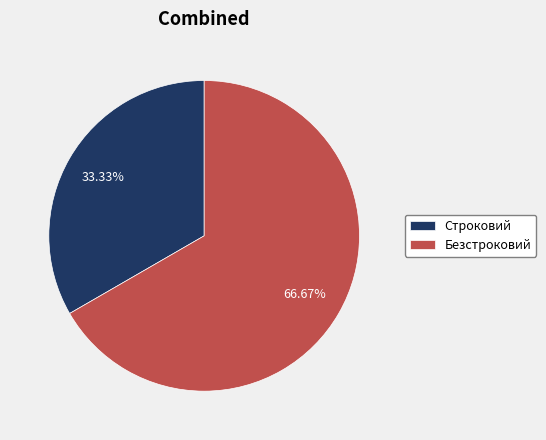

The Строковий slice represents 33% of the pie. True or false?

True